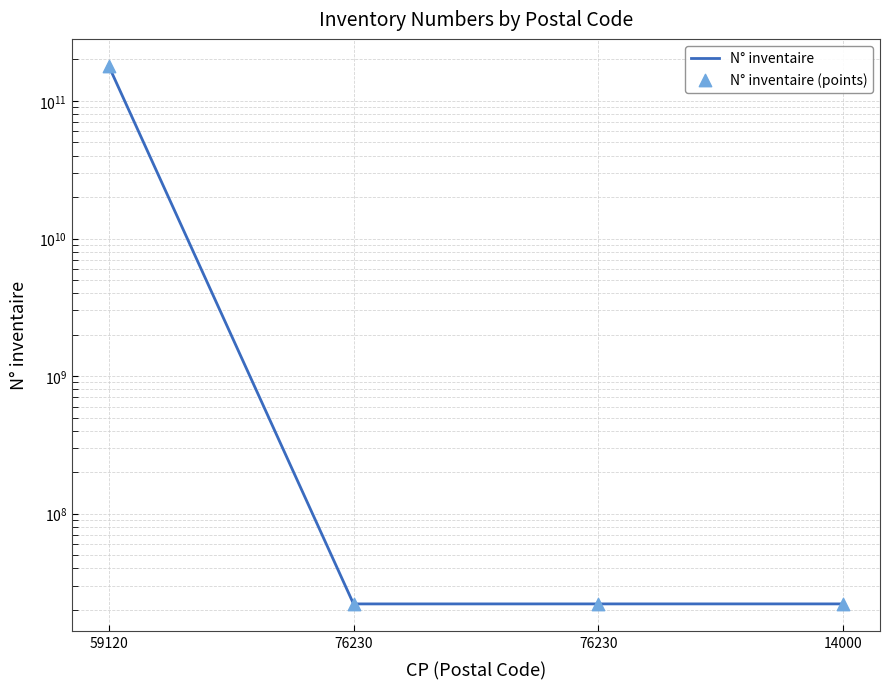

What is the total value across all series at 76230?

44205772